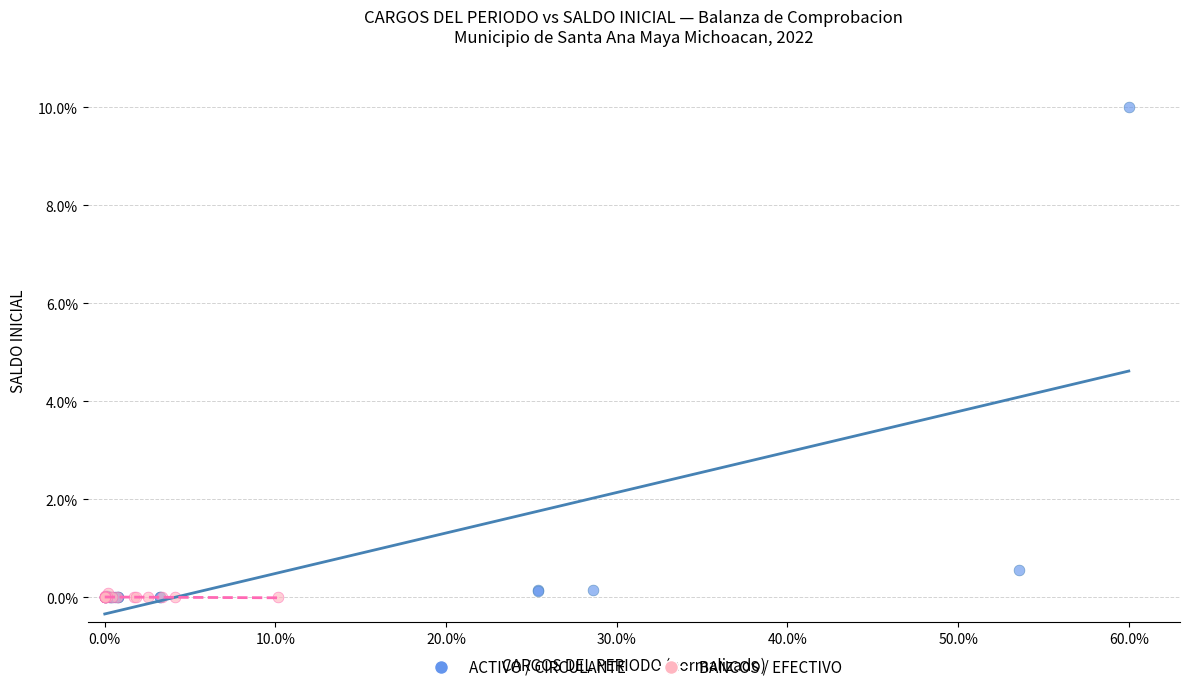

Which series reaches the maximum Y coordinate?

ACTIVO / CIRCULANTE